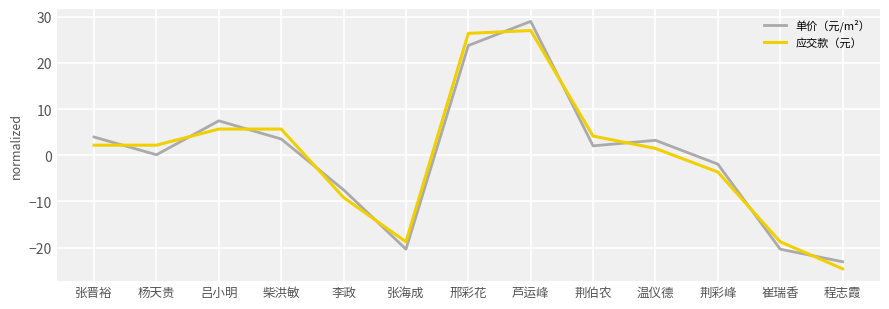

How many values in the 单价（元/m²） series exceed 2?

7